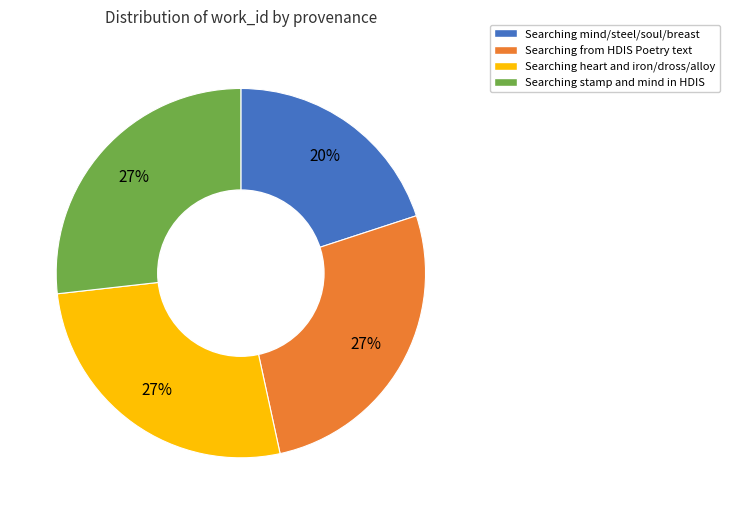

Is there a majority slice in this chart?

No